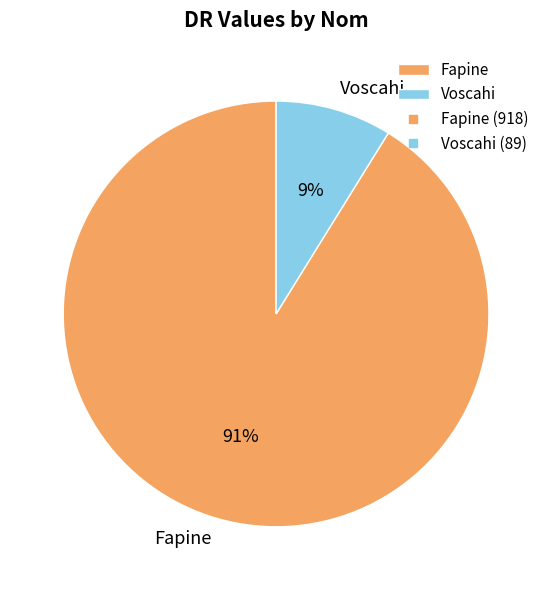

What is the smallest slice in the pie chart?

Voscahi